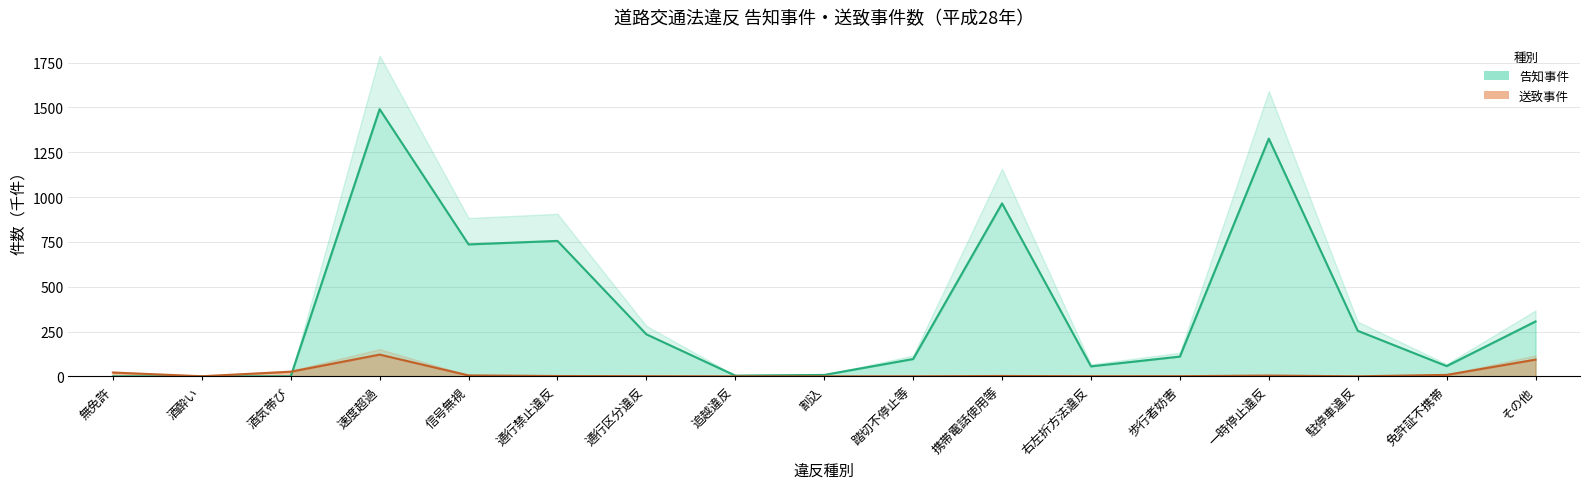

Is it true that 送致事件 equals 0.4 at 酒酔い?

False